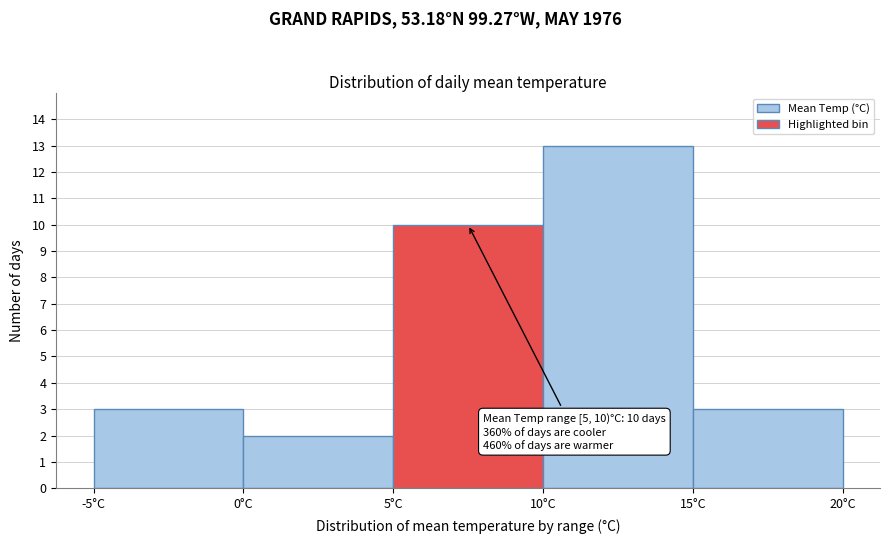

Over which range of the x-axis is the bar tallest?

10 to 15